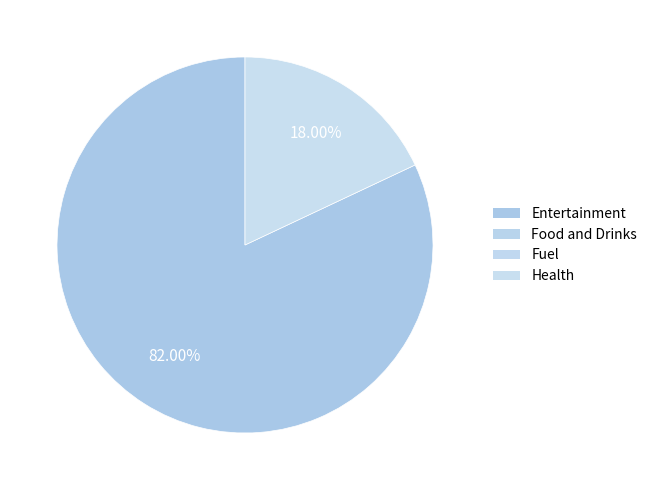

Is there a majority slice in this chart?

Yes